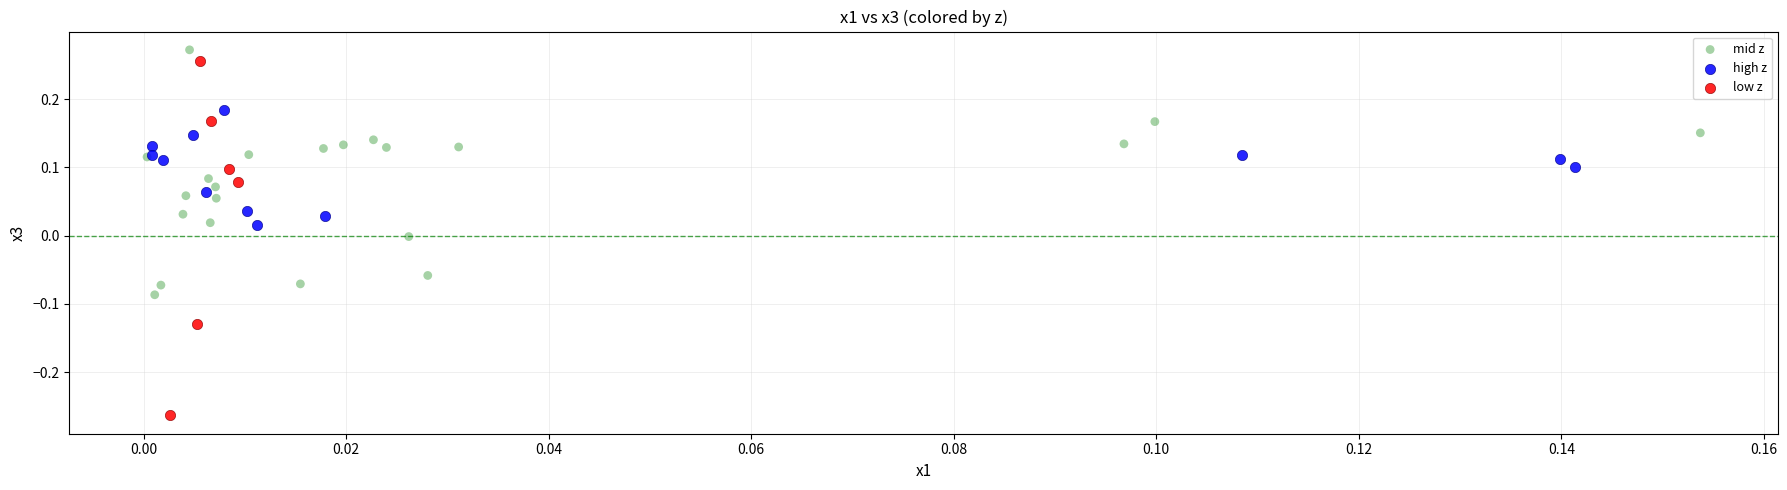

Which series has the largest Y range (max minus min)?

low z